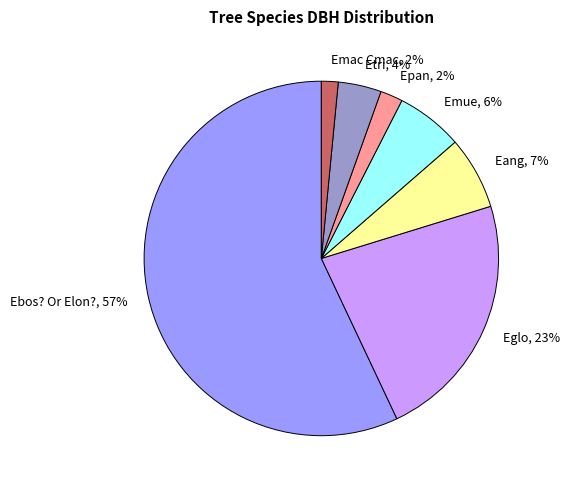

Count the number of slices in the pie.

7